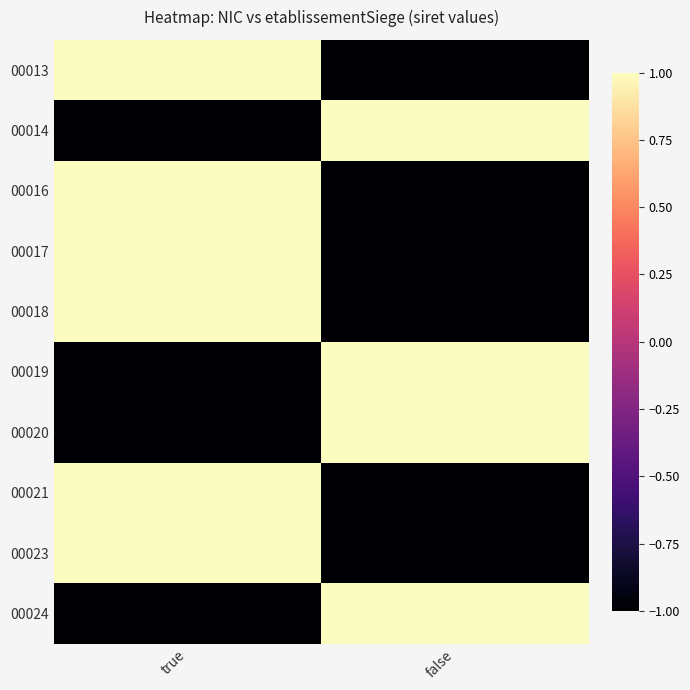

At which category is the sum across all series the highest?

true